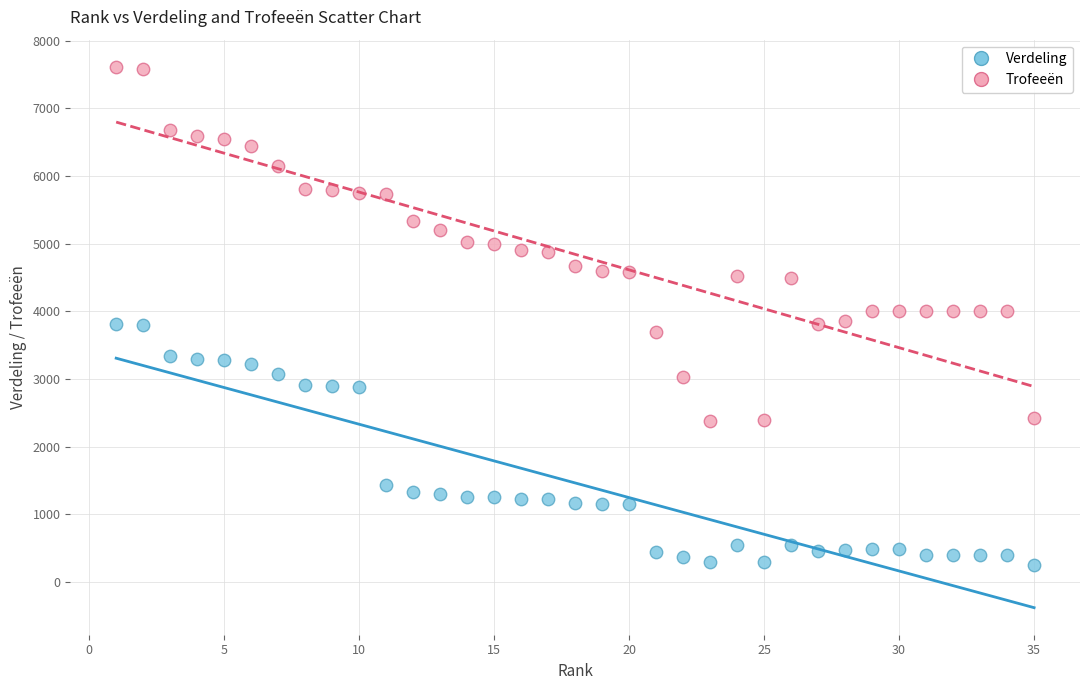

Which series has the largest Y range (max minus min)?

Trofeeën